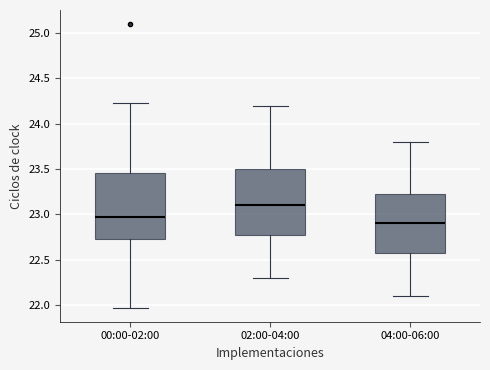

Where does the lower whisker of the box for 04:00-06:00 end on the y-axis? The values are not printed on the chart, so give them approximately, as read against the axis.

22.10